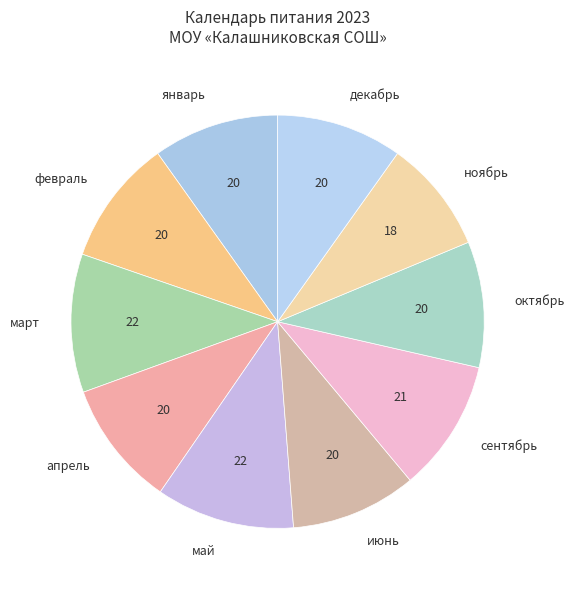

Count the number of slices in the pie.

10